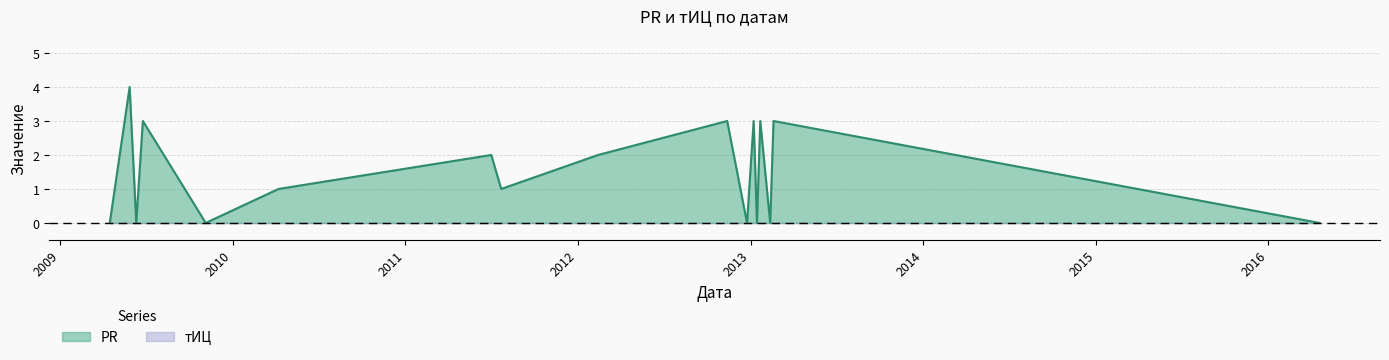

What is the sum of all values?

25